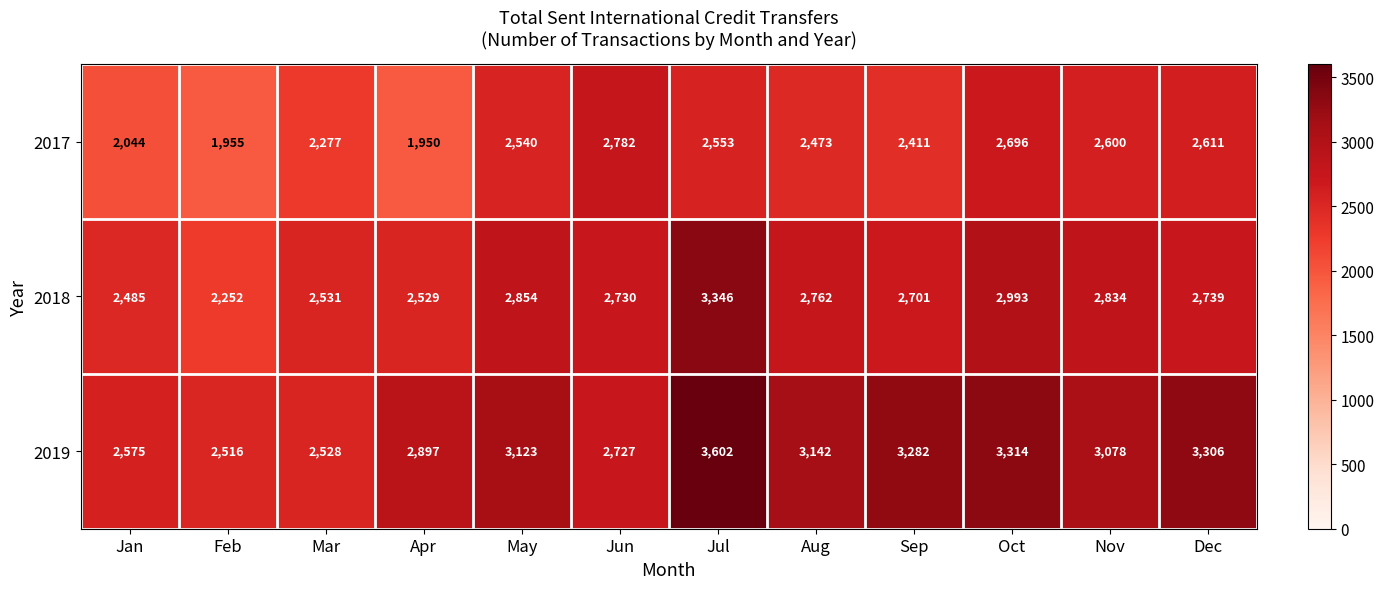

Is it true that 2018 equals 998 at Nov?

False